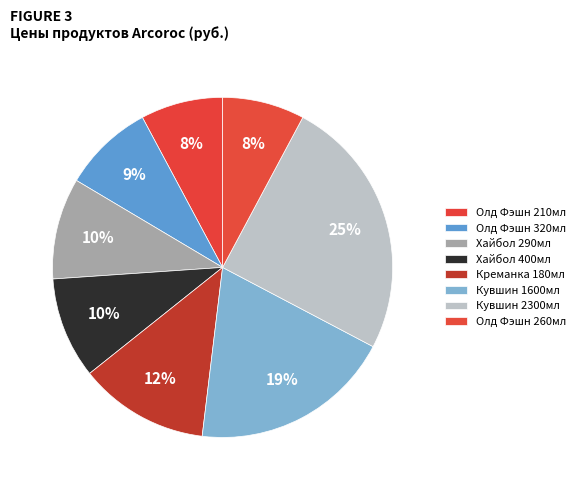

To the nearest percent, what is the combined percentage of Олд Фэшн 320мл and Кувшин 2300мл?

34%